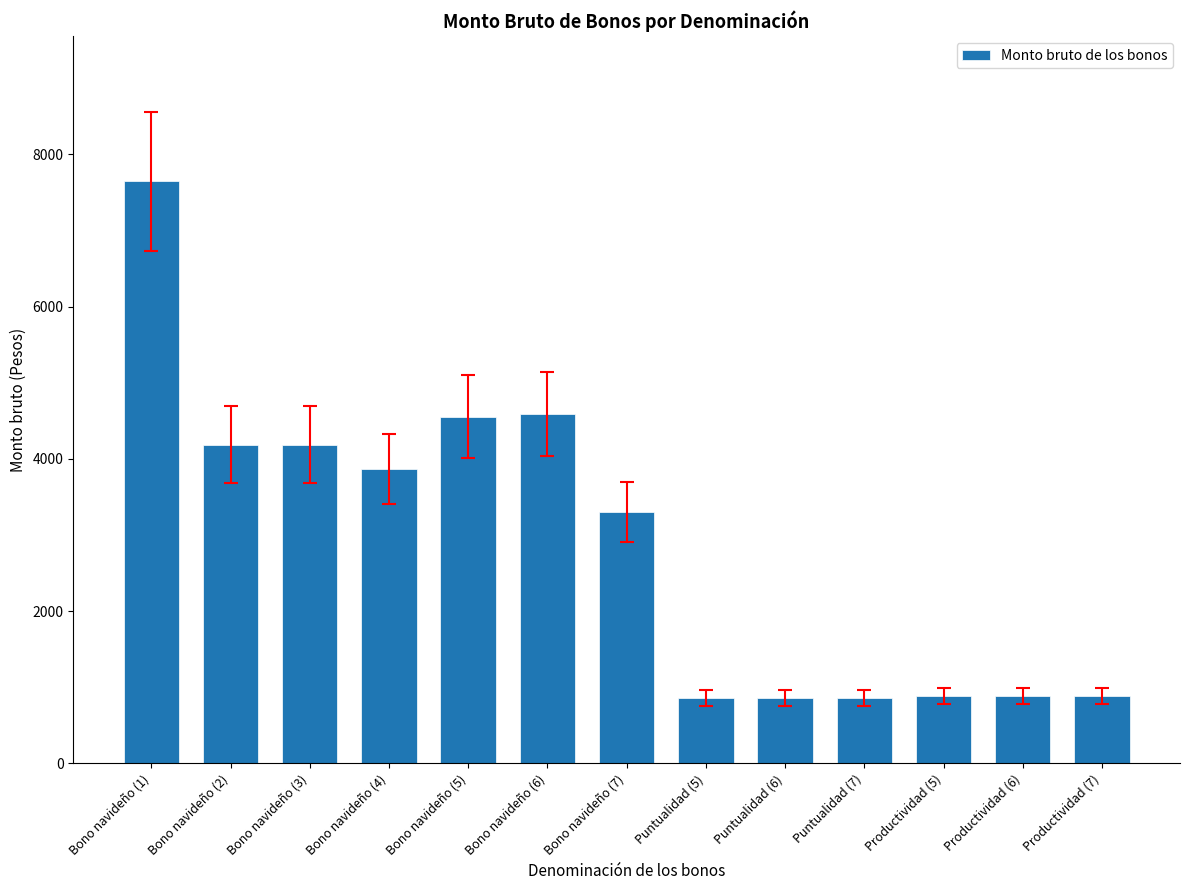

What is the sum of all values?

37578.9